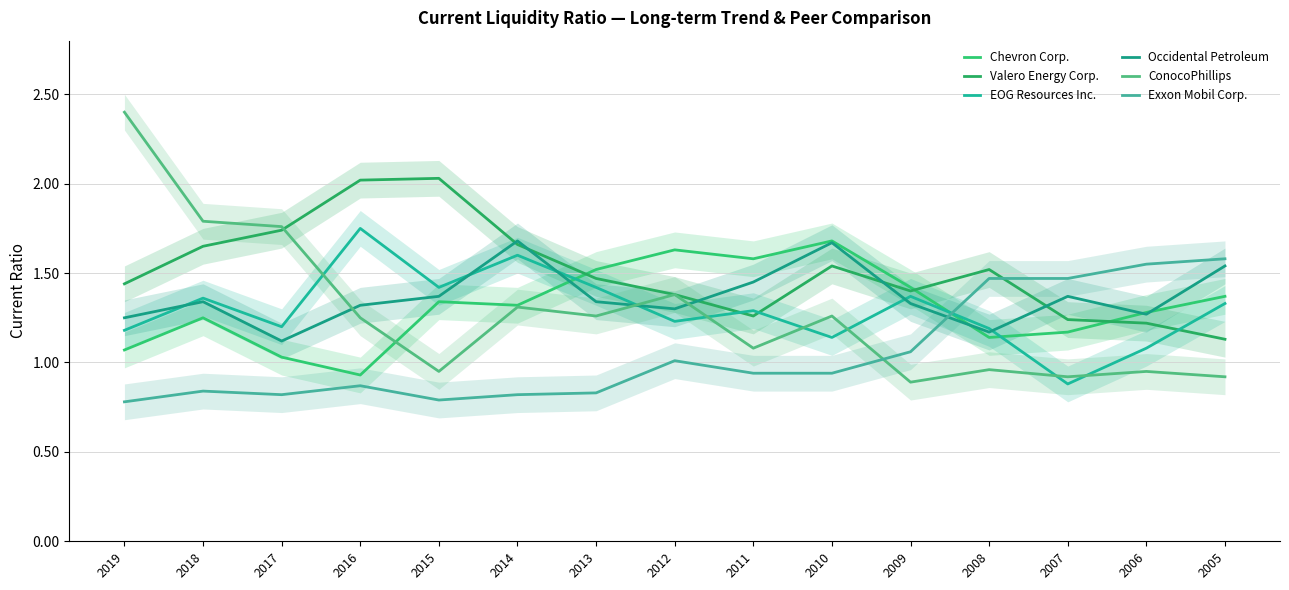

Where does the EOG Resources Inc. series first go above 1?

2019